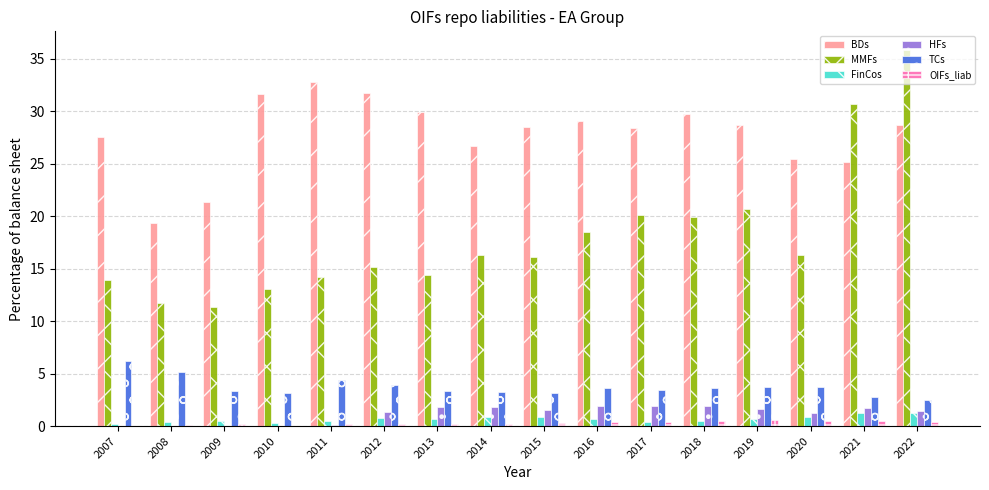

What is the spread (max minus min) of values at 2012?

31.5